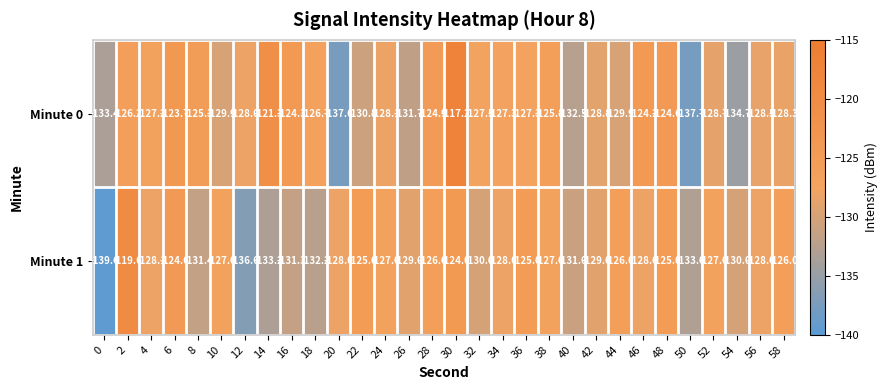

Rank the series by their maximum value, from highest to lowest.

Minute 0, Minute 1